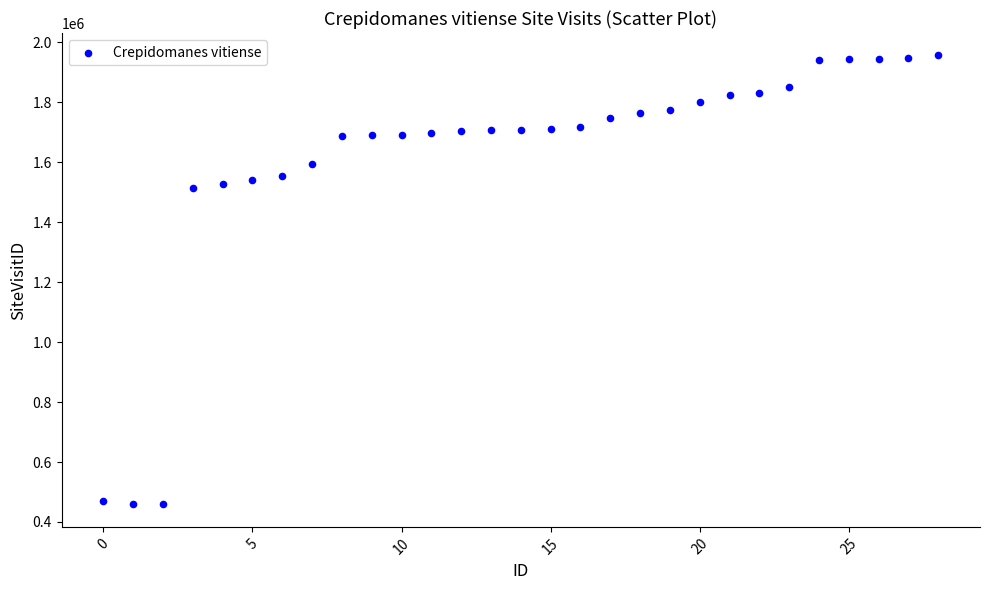

What is the range of Y values (max minus min)?

1497558